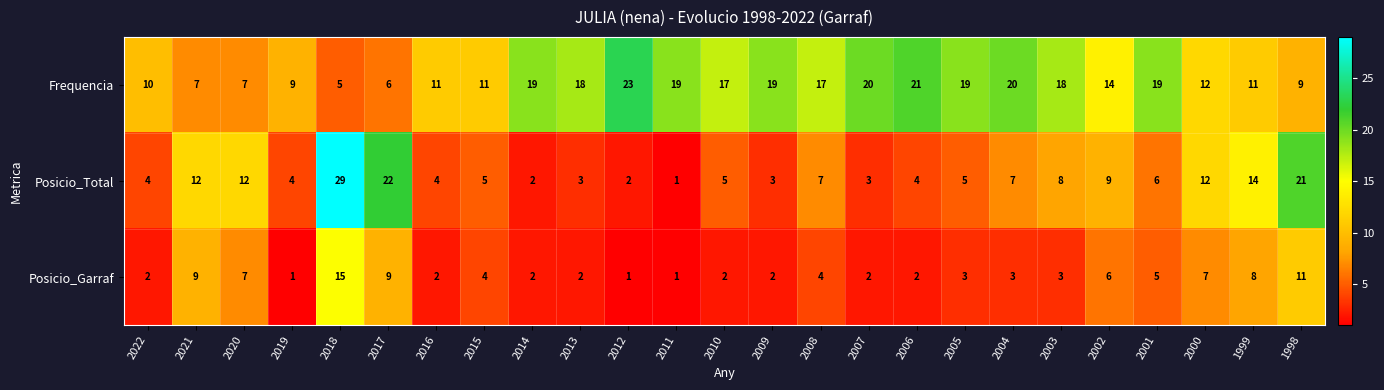

At which label does Frequencia reach its minimum?

2018